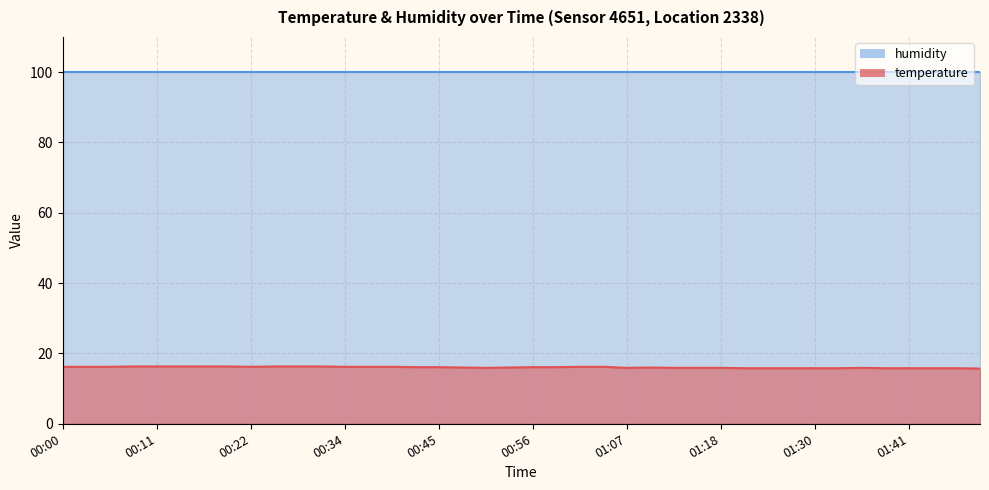

What is the label of the 34th point from the left?

01:33